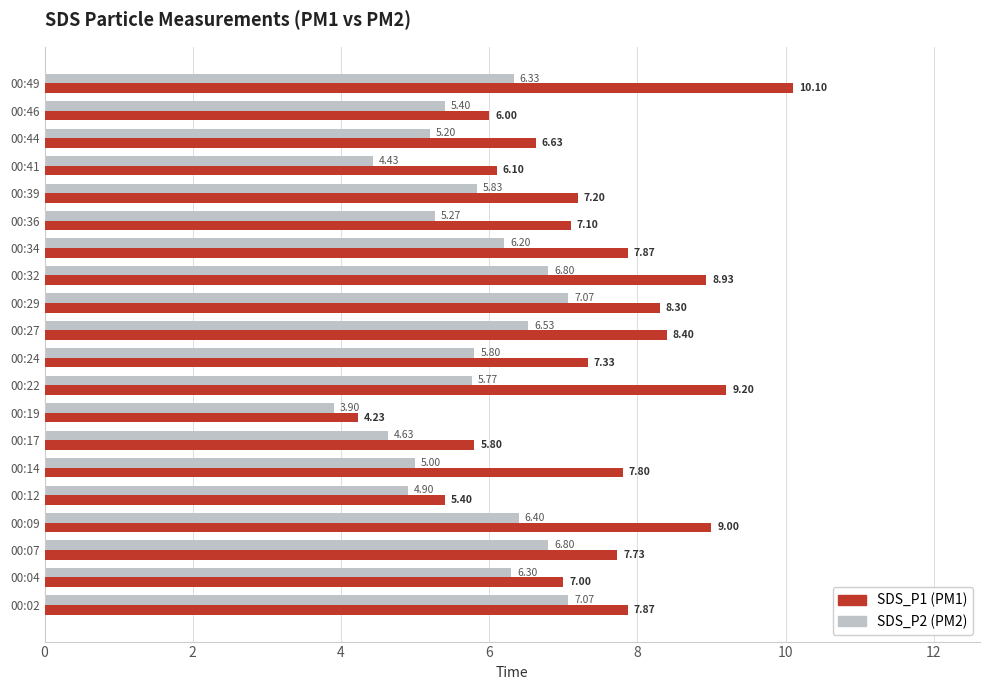

List the series in order of their peak value, highest first.

SDS_P1 (PM1), SDS_P2 (PM2)